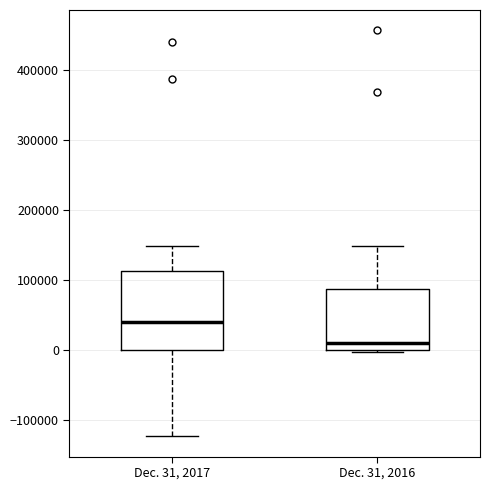

Which box's median line is the highest?

Dec. 31, 2017